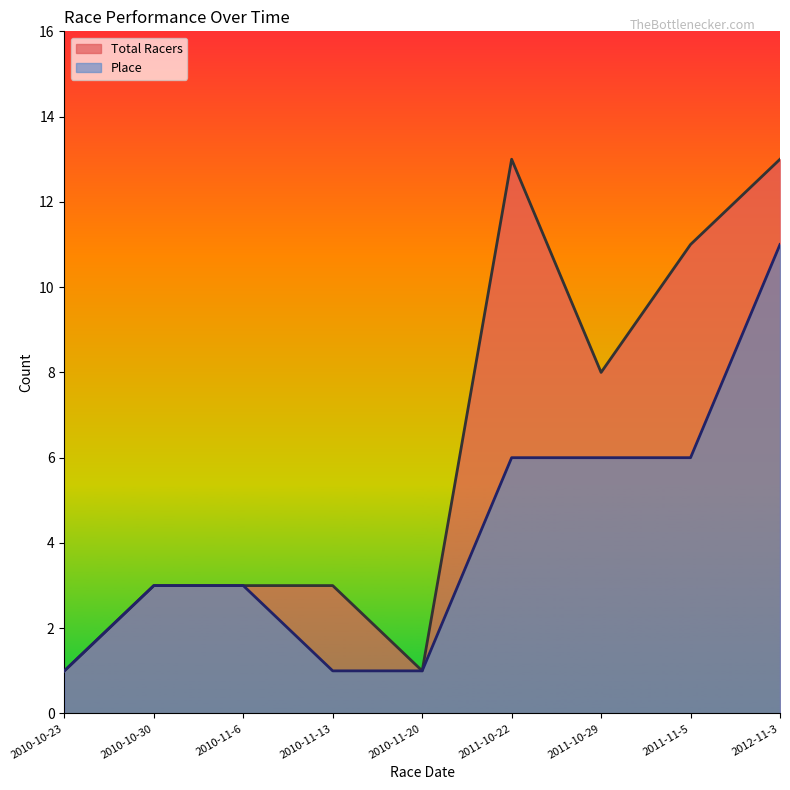

What is the label of the 1st point from the right?

2012-11-3